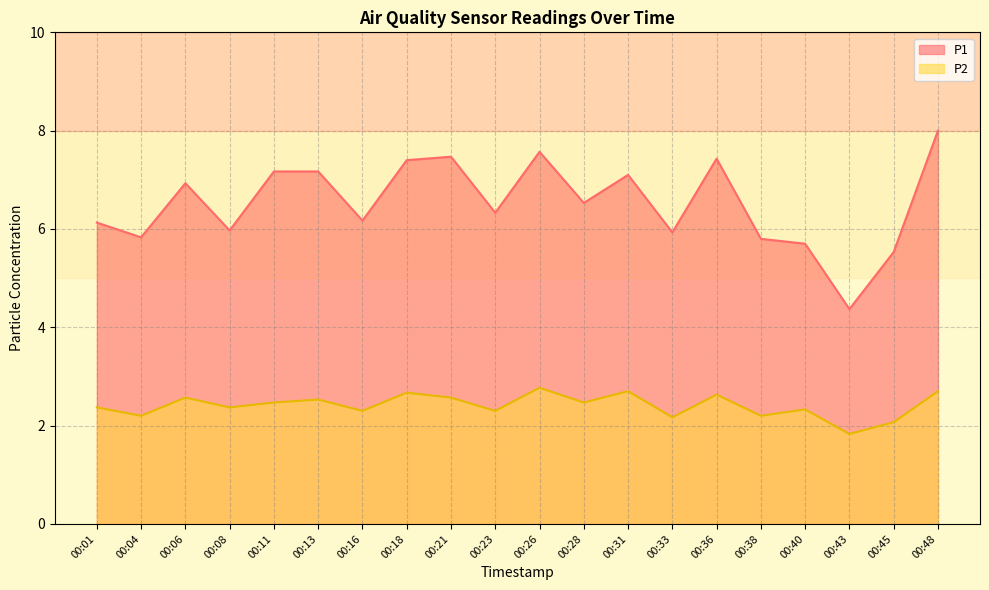

How many lines are shown in the chart?

2